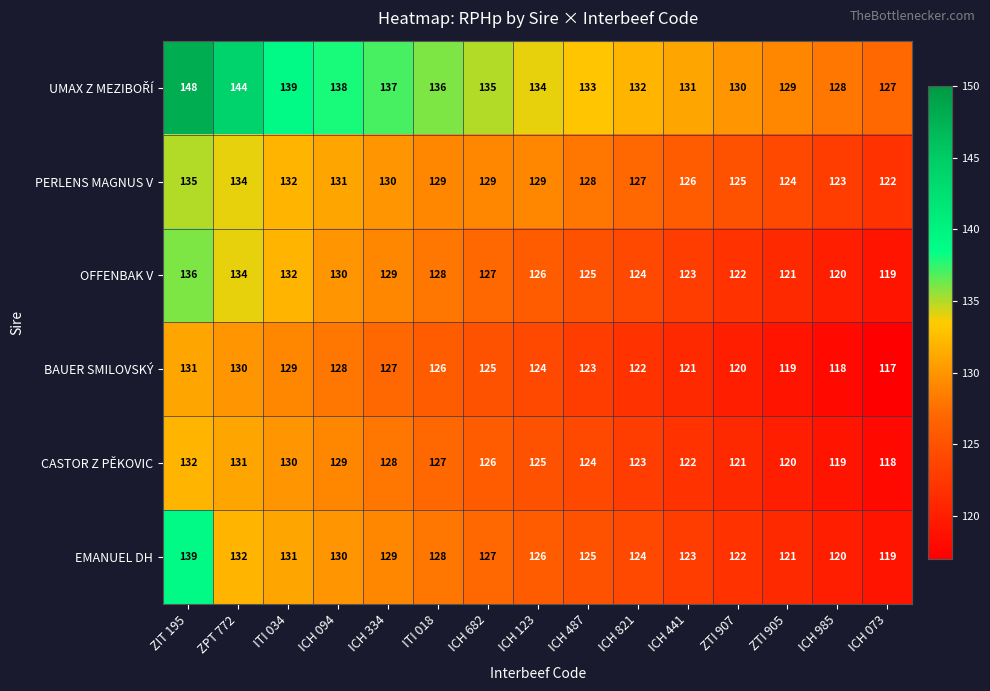

Is it true that EMANUEL DH equals 65 at ZTI 907?

False